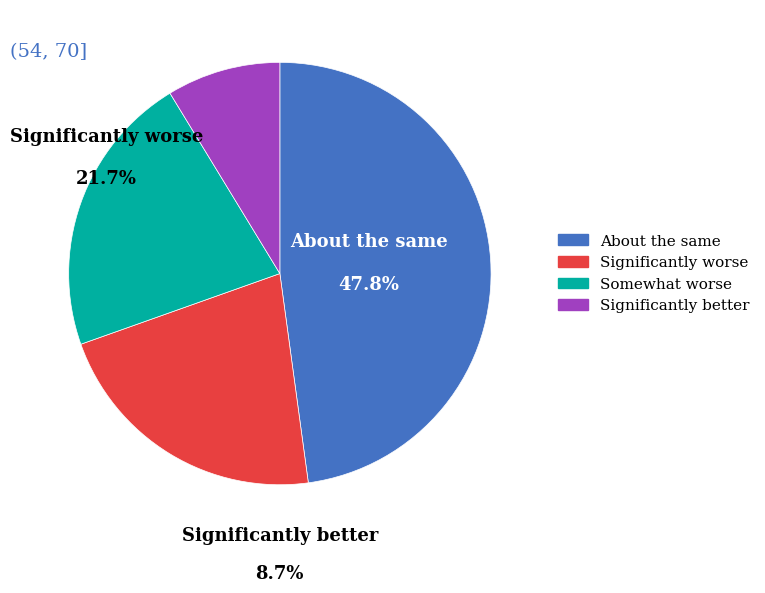

Does any single category account for the majority?

No